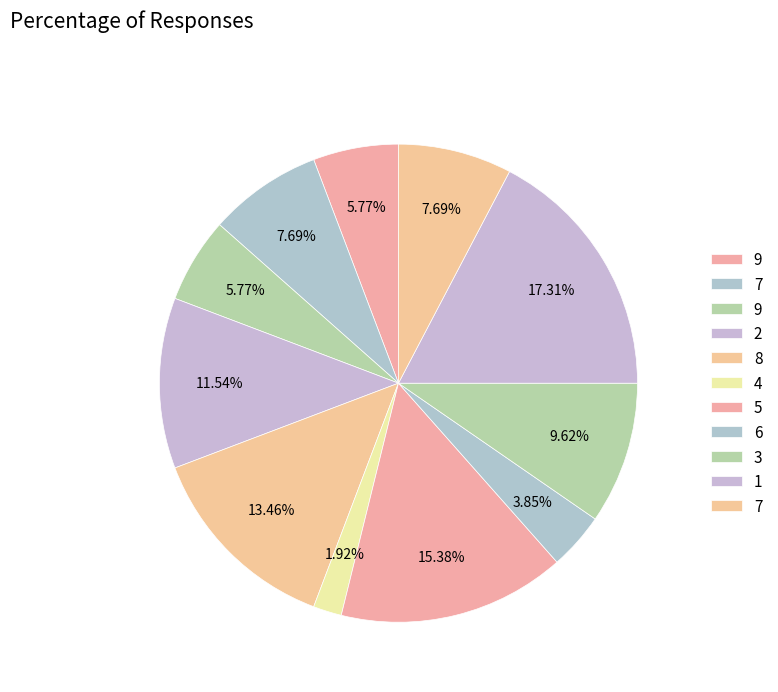

How many slices are in this pie chart?

11